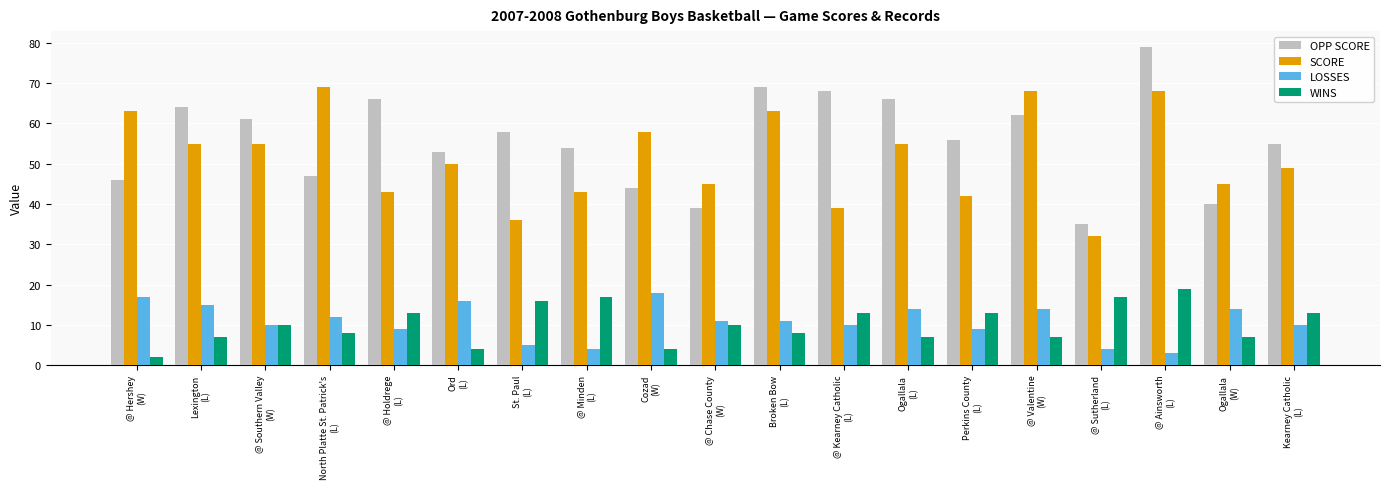

How many groups of bars are there?

19